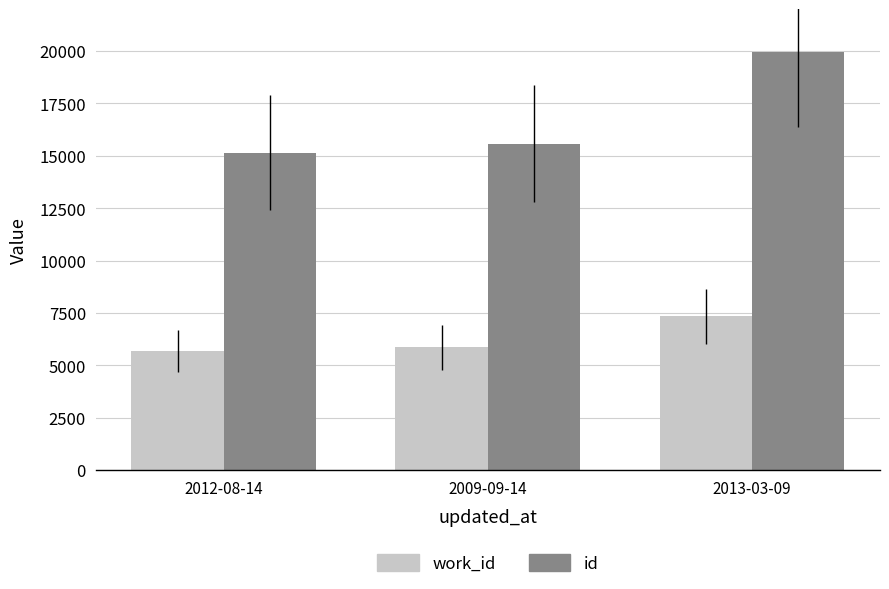

At 2013-03-09, list the series in order from smallest to largest.

work_id, id